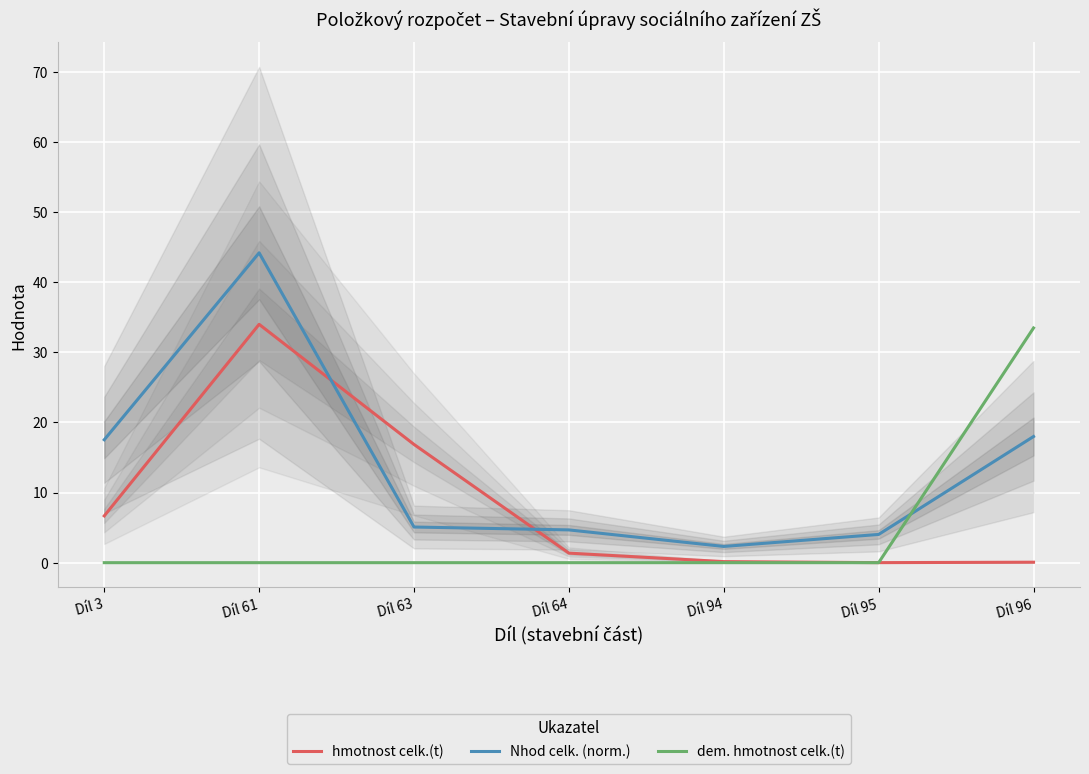

What is the difference between the maximum and minimum values in the Nhod celk. (norm.) series?

41.9